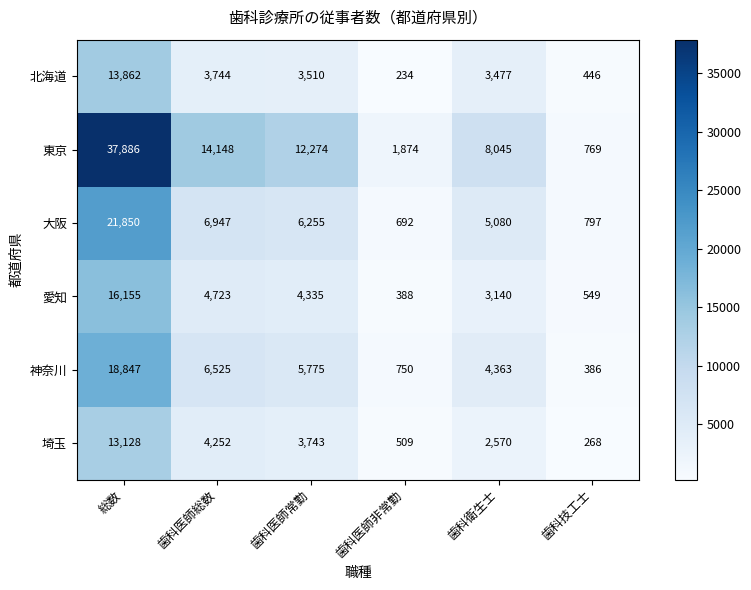

At which category is the sum across all series the highest?

総数